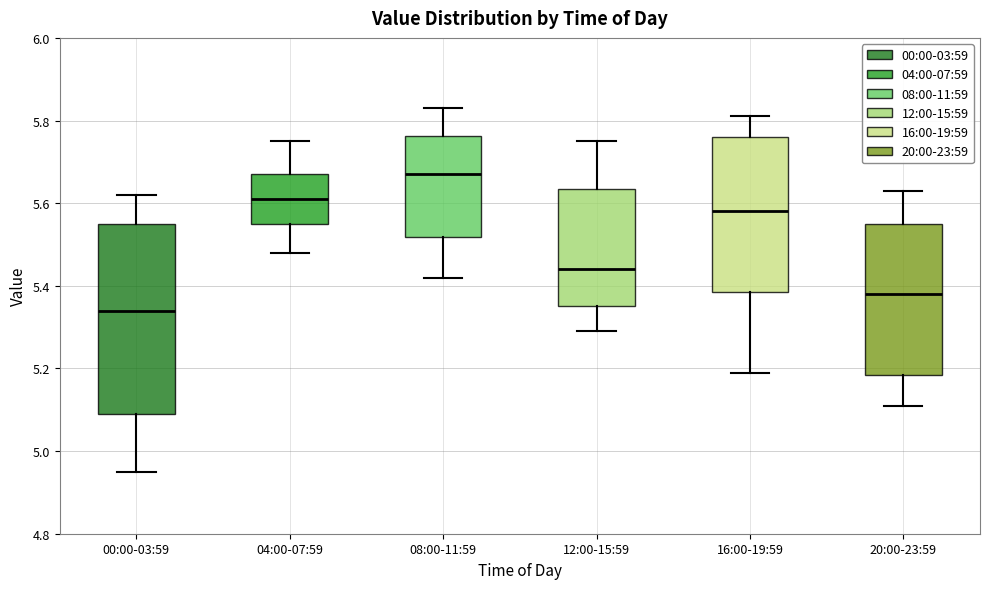

Which box's median line is the lowest?

00:00-03:59